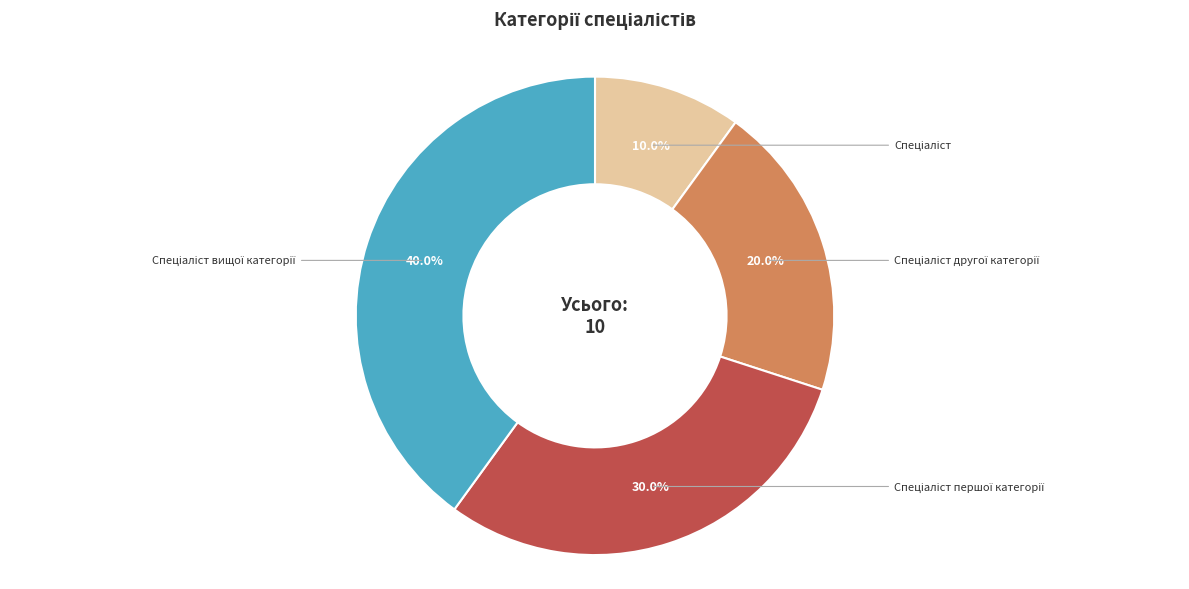

How many segments does this pie chart have?

4